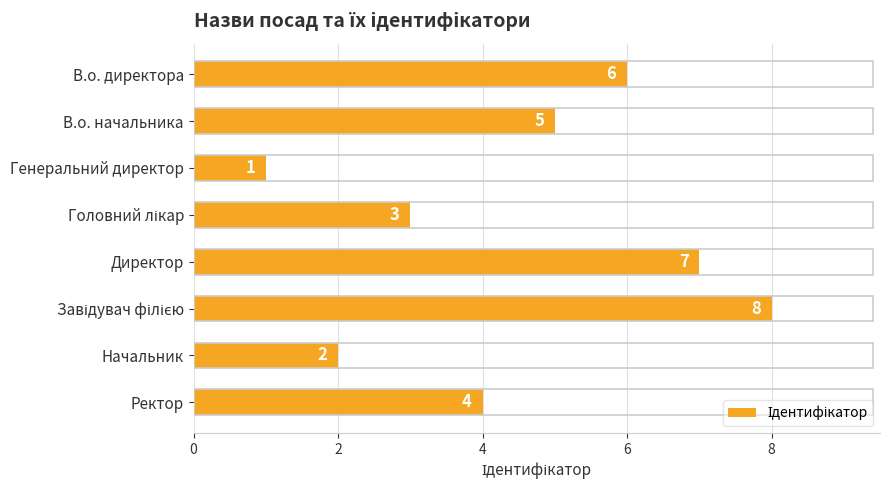

Reading bottom to top, list all the values displayed in this chart.

4	2	8	7	3	1	5	6